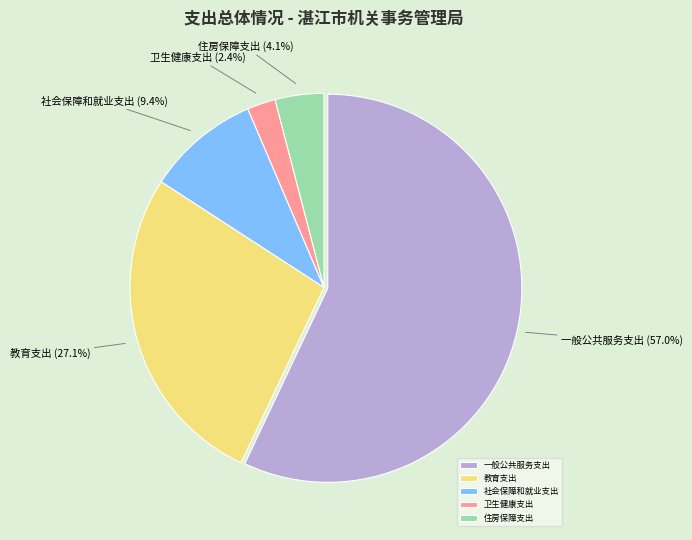

True or false: 住房保障支出 accounts for 14% of the total.

False